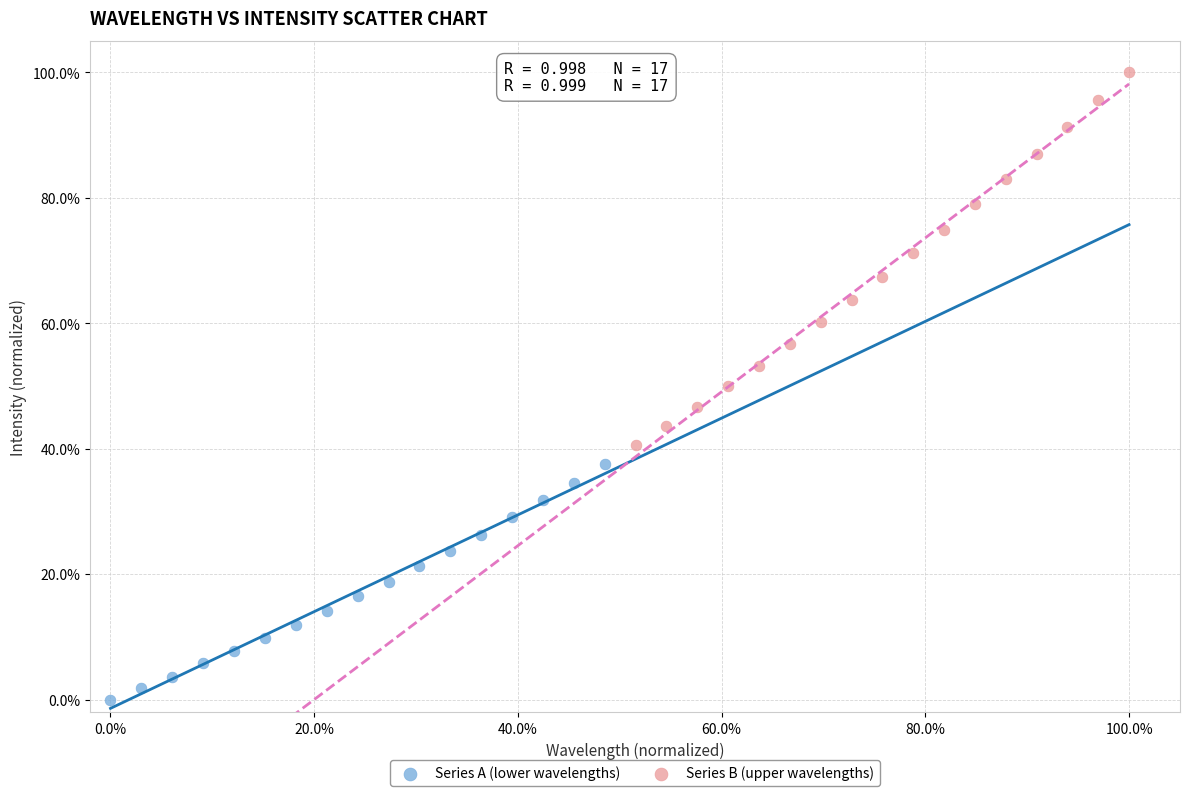

What are all the series names shown in the legend?

Series A (lower wavelengths), Series B (upper wavelengths)